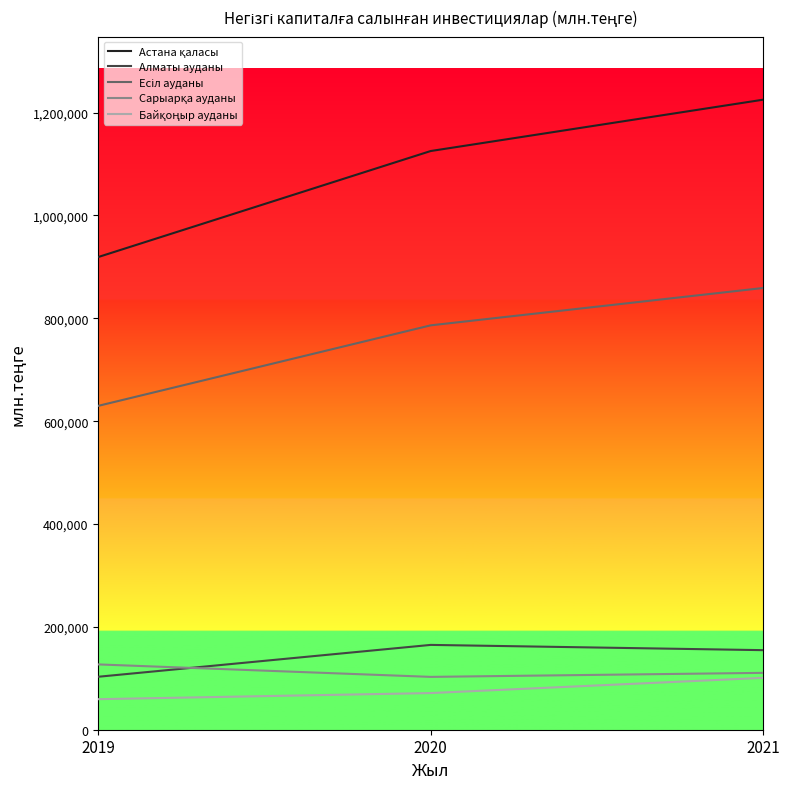

What is the minimum value shown in the chart?

59392